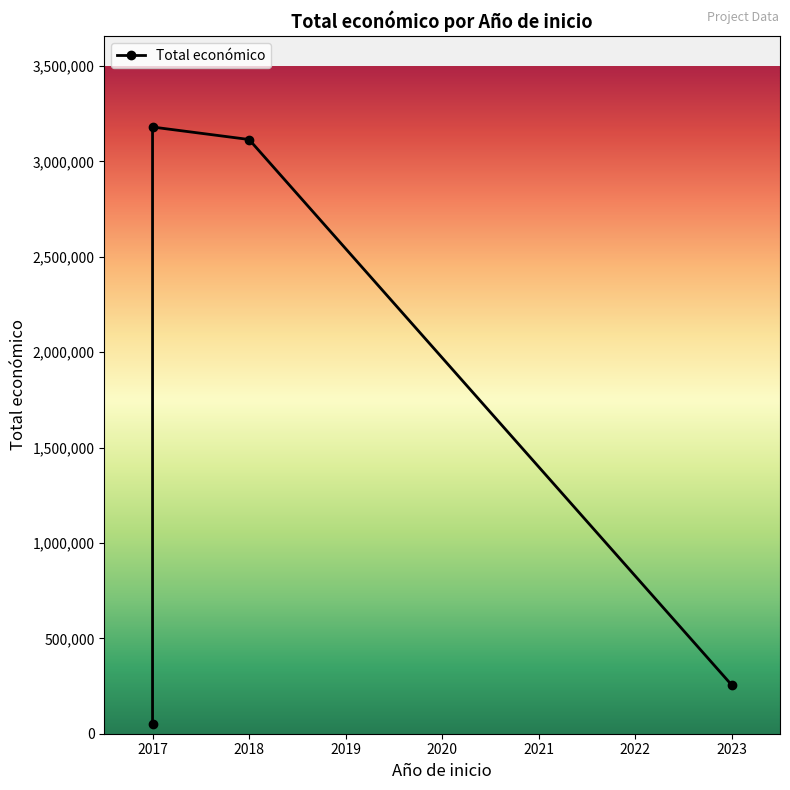

Which label corresponds to the smallest value in the chart?

2017